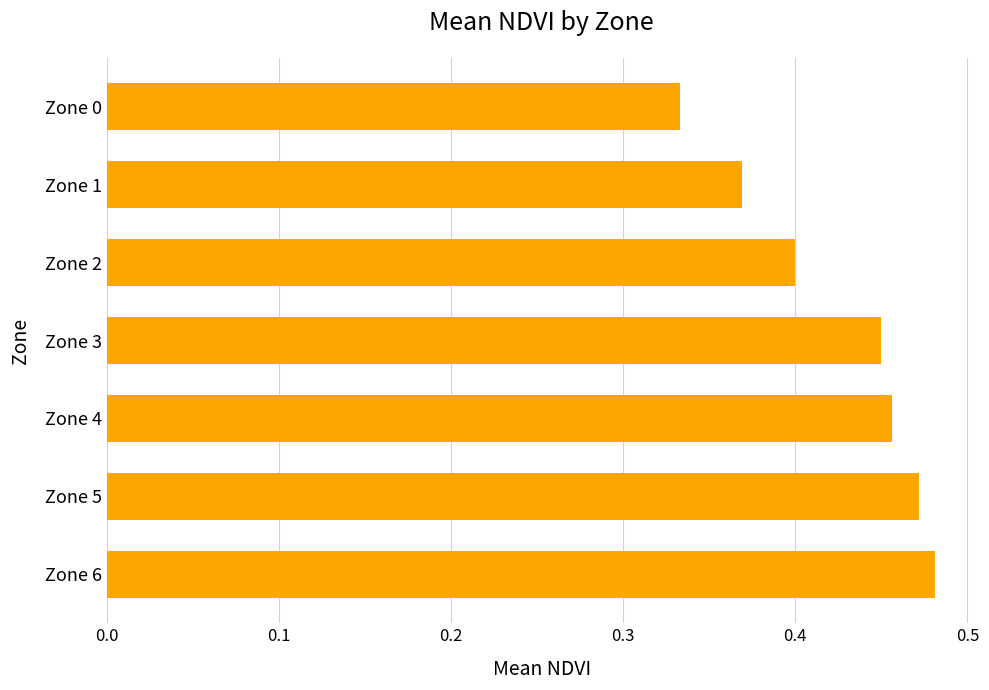

At which category does the chart reach its minimum across all series?

Zone 0